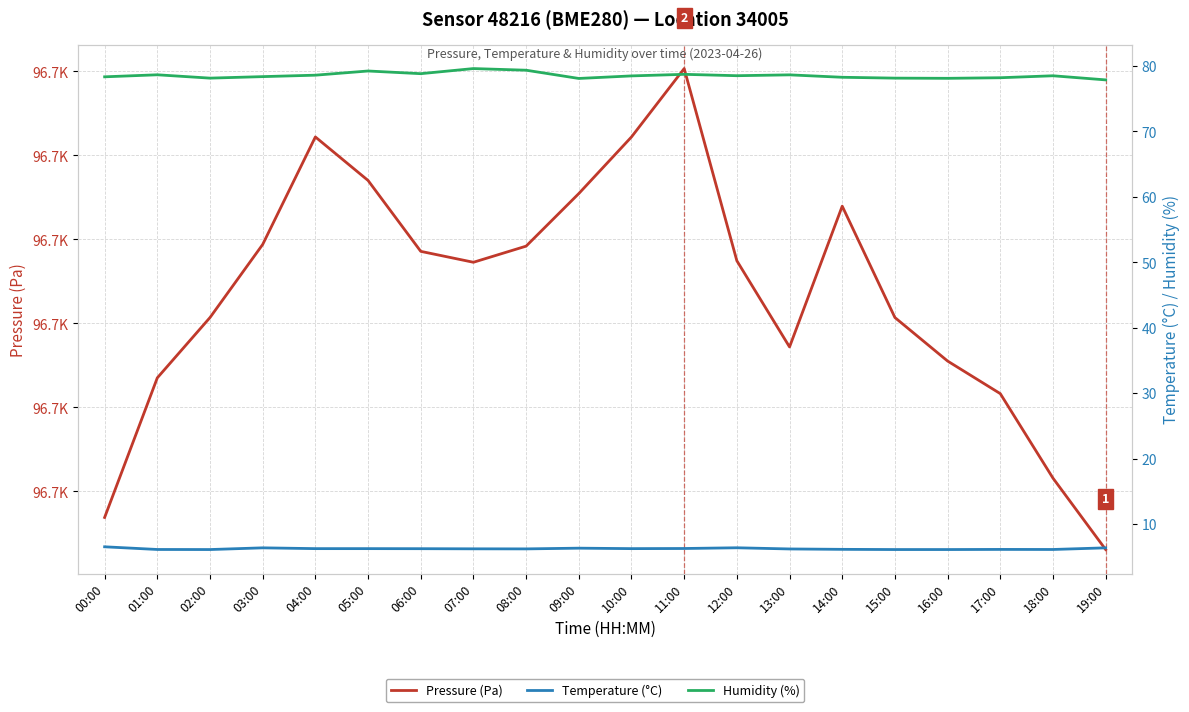

How many interior local peaks does the Humidity (%) series have?

6